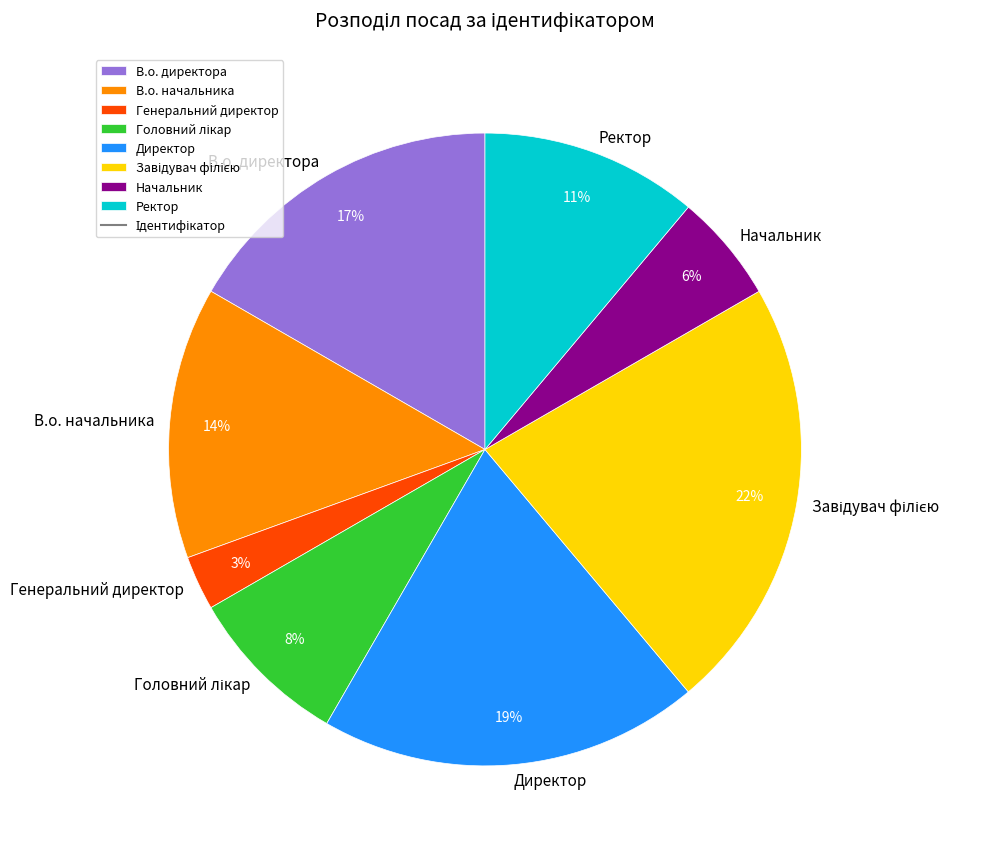

Which category has the smallest portion of the pie?

Генеральний директор